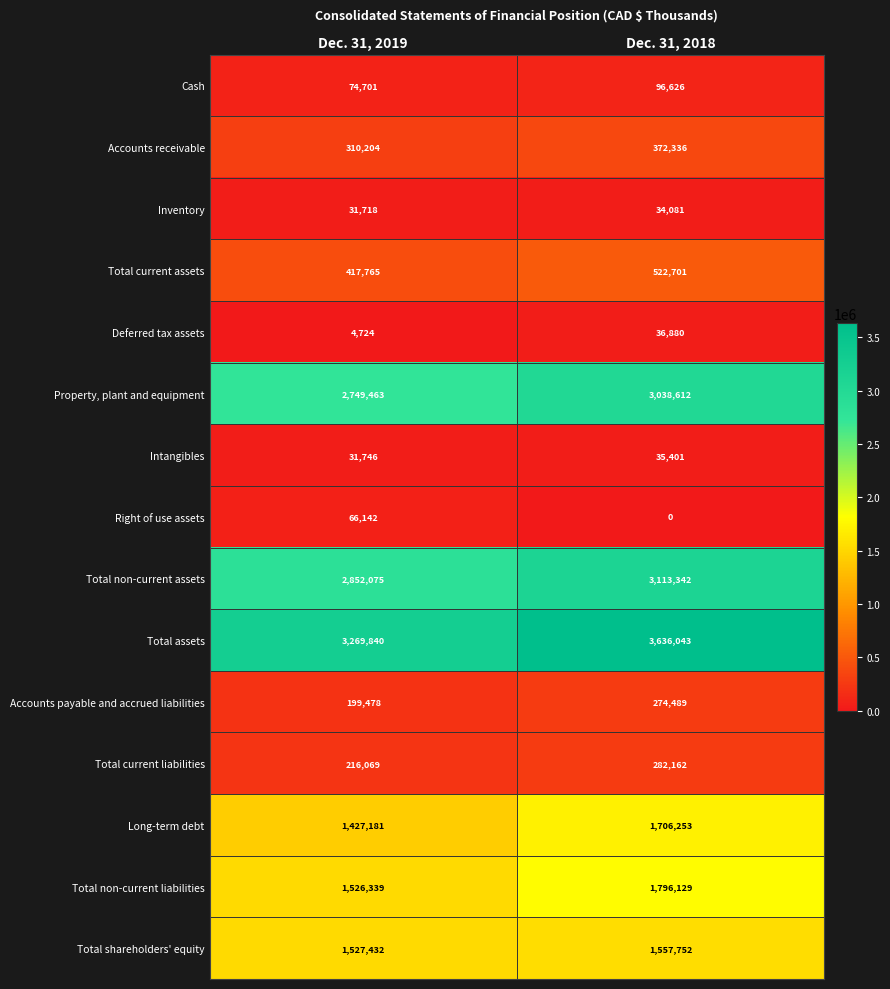

Reading left to right, transcribe all the data shown in this chart.

Cash: Dec. 31, 2019=74701	Dec. 31, 2018=96626
Accounts receivable: Dec. 31, 2019=310204	Dec. 31, 2018=372336
Inventory: Dec. 31, 2019=31718	Dec. 31, 2018=34081
Total current assets: Dec. 31, 2019=417765	Dec. 31, 2018=522701
Deferred tax assets: Dec. 31, 2019=4724	Dec. 31, 2018=36880
Property, plant and equipment: Dec. 31, 2019=2749463	Dec. 31, 2018=3038612
Intangibles: Dec. 31, 2019=31746	Dec. 31, 2018=35401
Right of use assets: Dec. 31, 2019=66142	Dec. 31, 2018=0
Total non-current assets: Dec. 31, 2019=2852075	Dec. 31, 2018=3113342
Total assets: Dec. 31, 2019=3269840	Dec. 31, 2018=3636043
Accounts payable and accrued liabilities: Dec. 31, 2019=199478	Dec. 31, 2018=274489
Total current liabilities: Dec. 31, 2019=216069	Dec. 31, 2018=282162
Long-term debt: Dec. 31, 2019=1427181	Dec. 31, 2018=1706253
Total non-current liabilities: Dec. 31, 2019=1526339	Dec. 31, 2018=1796129
Total shareholders' equity: Dec. 31, 2019=1527432	Dec. 31, 2018=1557752